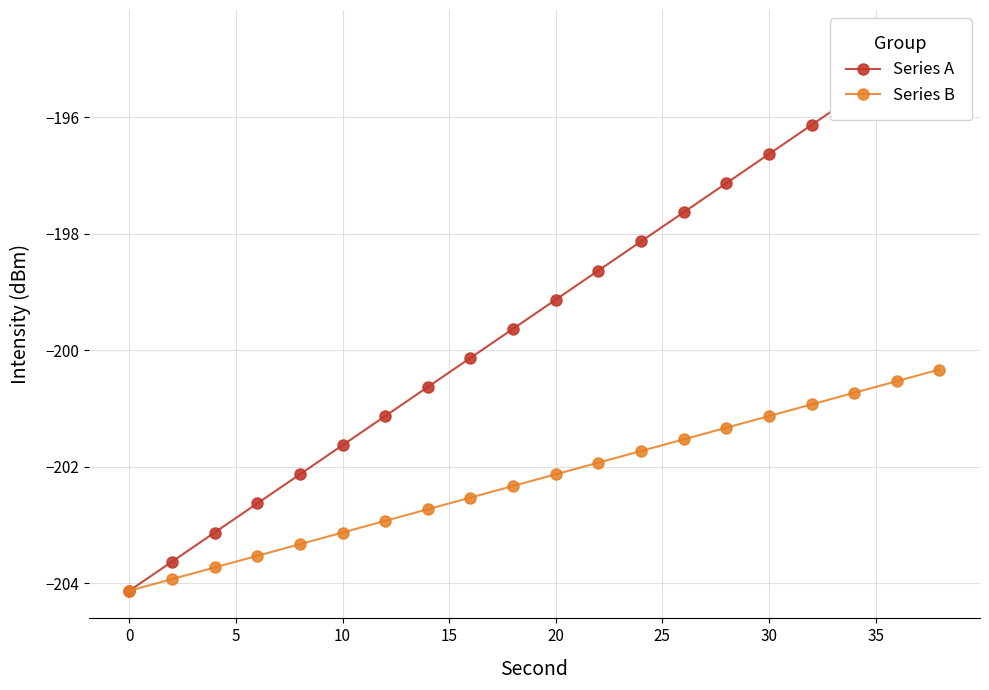

Is this an area chart (filled region under the line)?

No